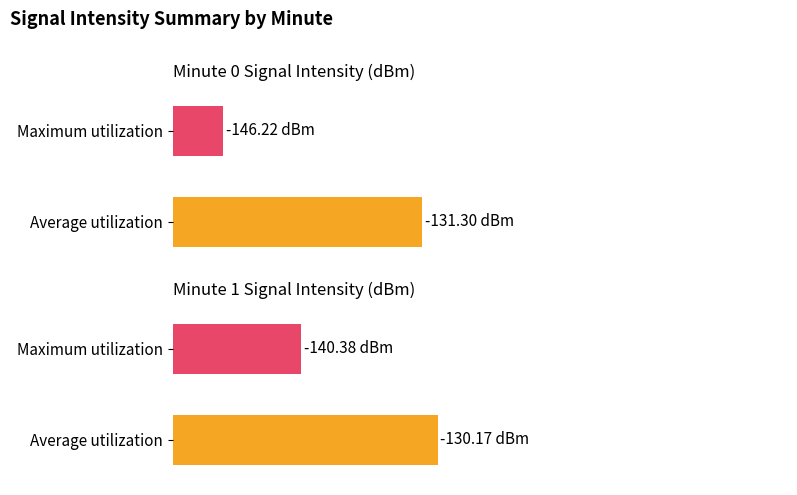

Which series has the largest range (max minus min)?

Maximum utilization